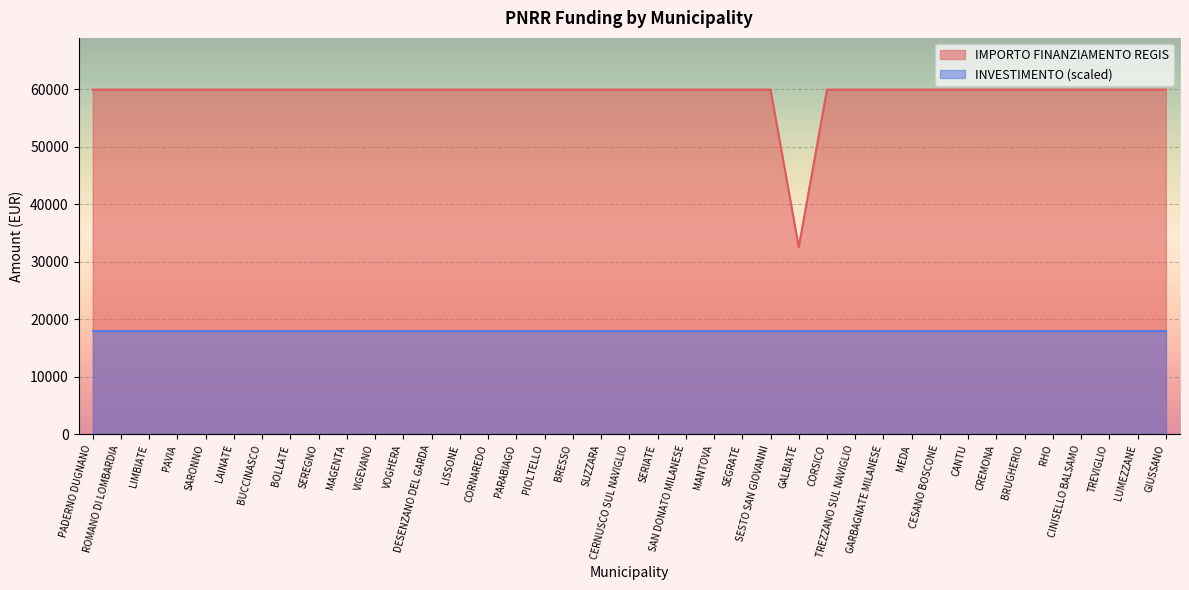

At which label is the value closest to 46277?

GALBIATE